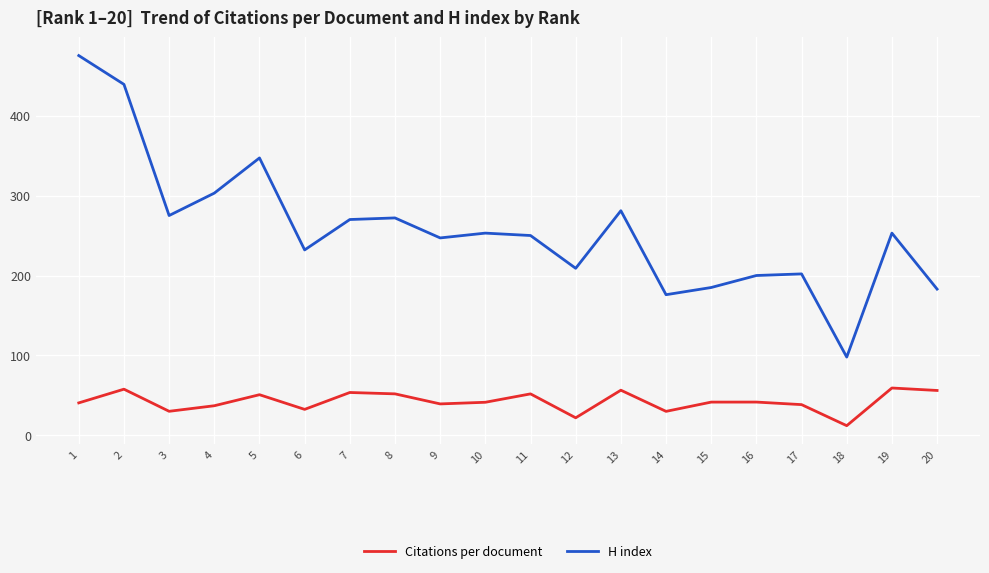

At which label does H index first exceed 253?

1